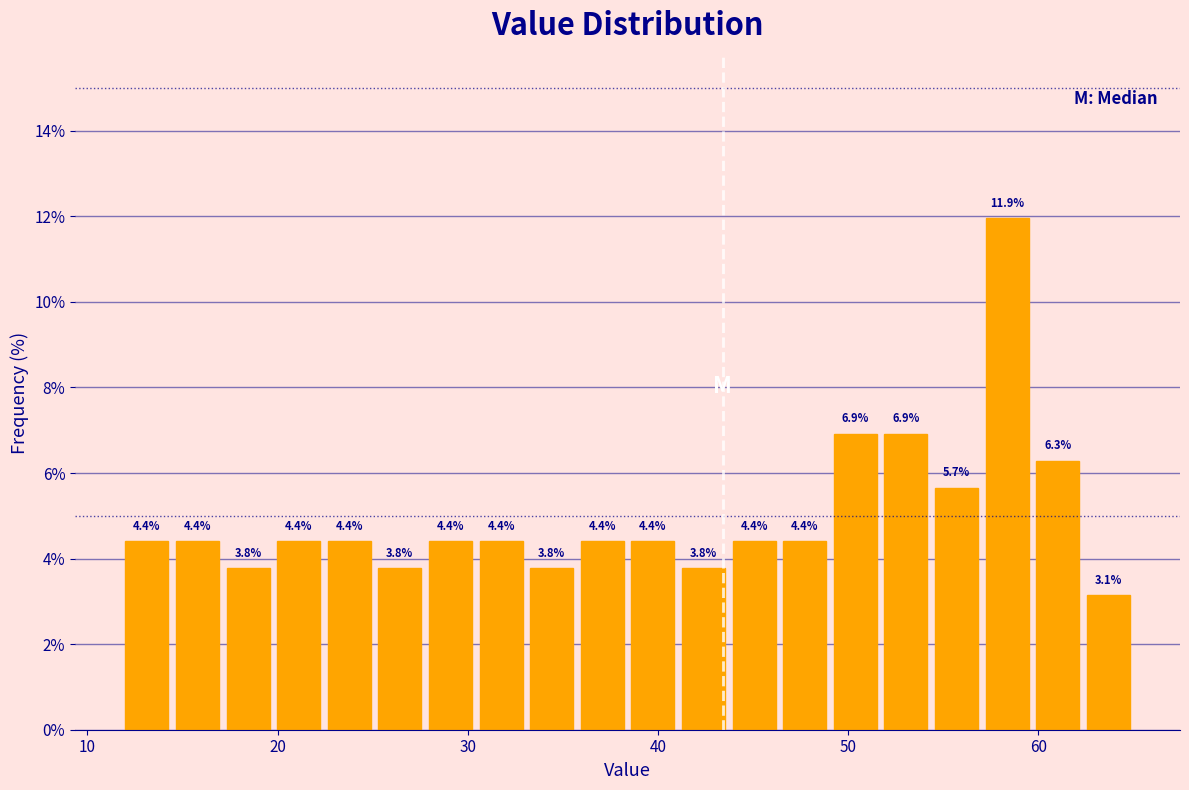

Read against the x-axis, roughly where is the centre of the tallest bar?

58